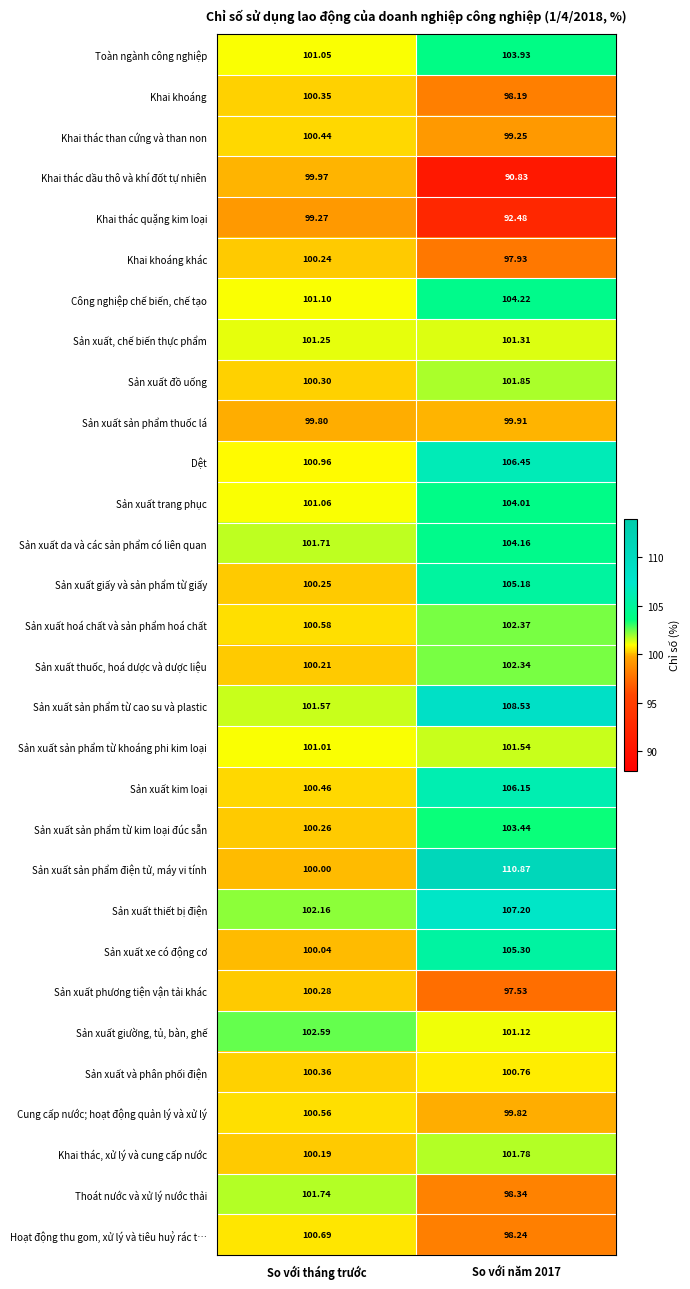

How many series are shown in this chart?

30